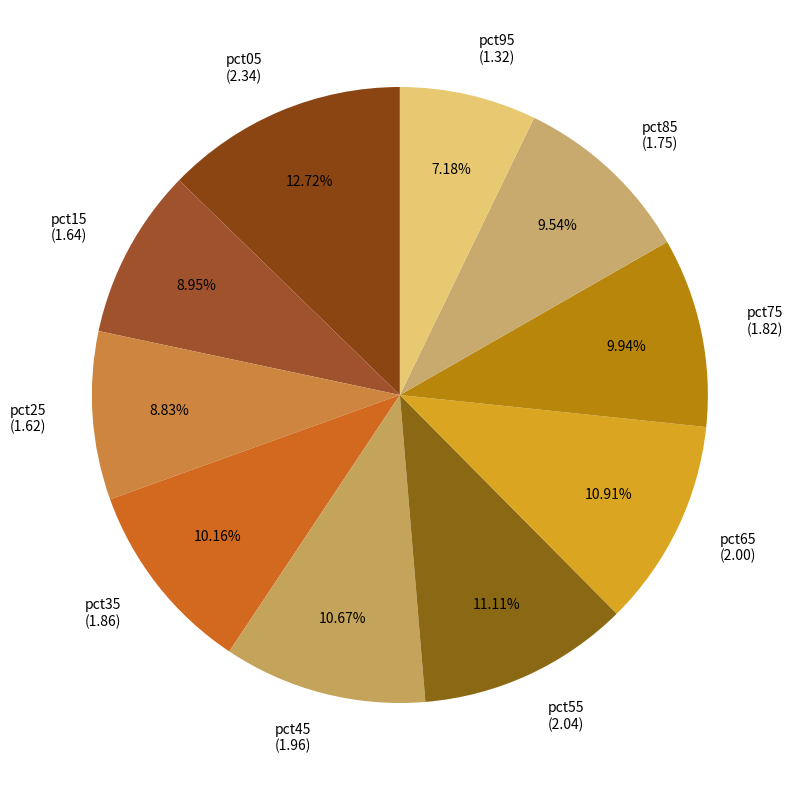

What is the total percentage of pct85 and pct65?

20.4%